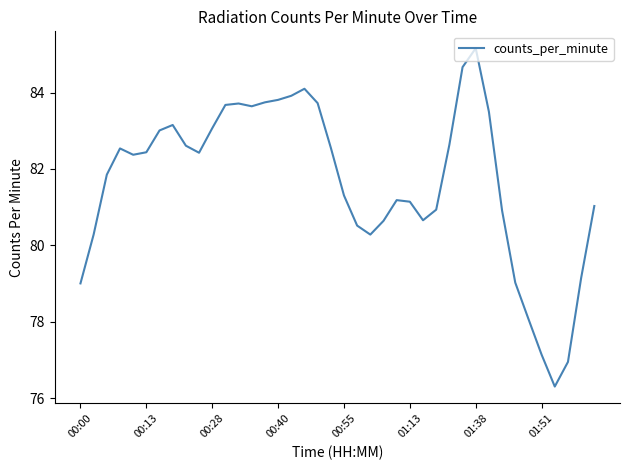

What is the smallest value displayed?

76.3